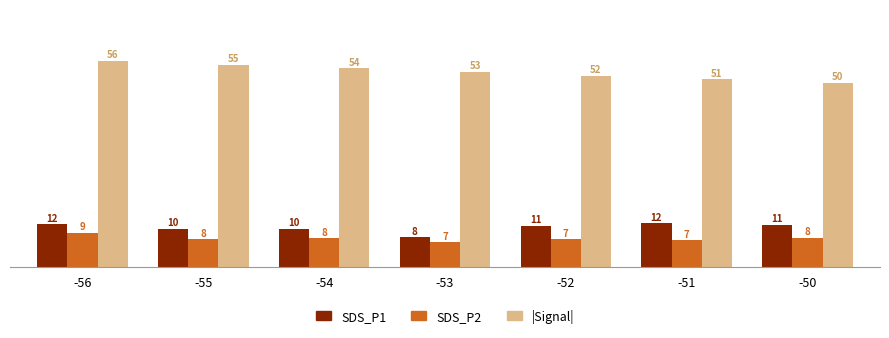

At which label does SDS_P2 reach its peak?

-56